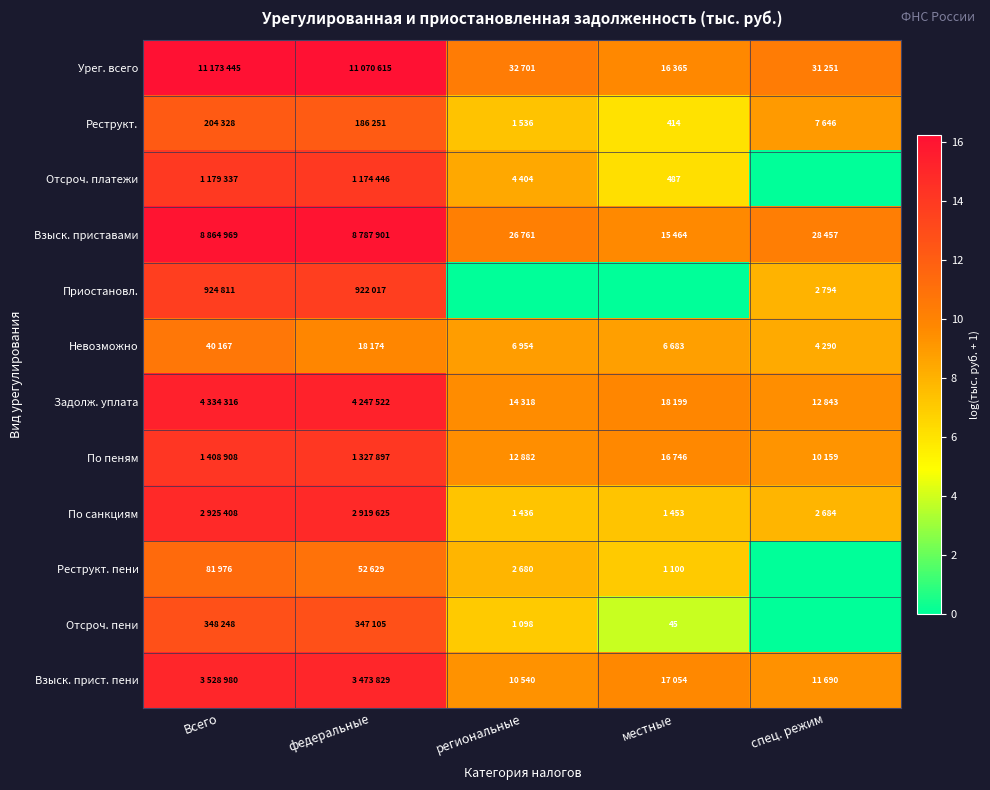

What is the total value across all series at местные?

87.8